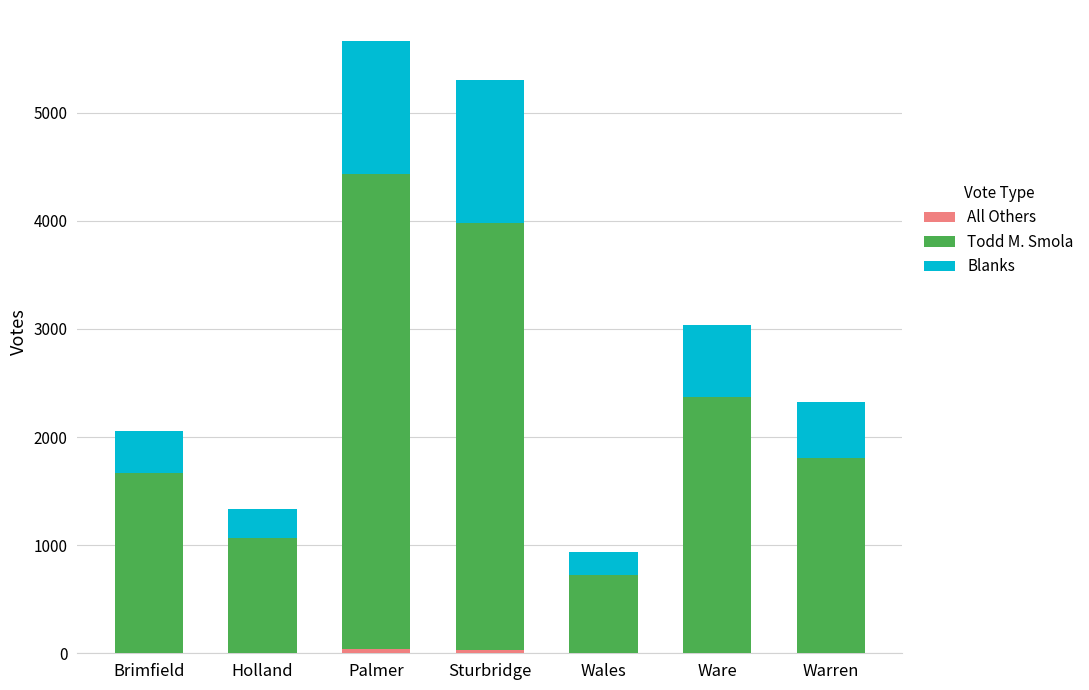

Which series has the widest spread of values?

Todd M. Smola